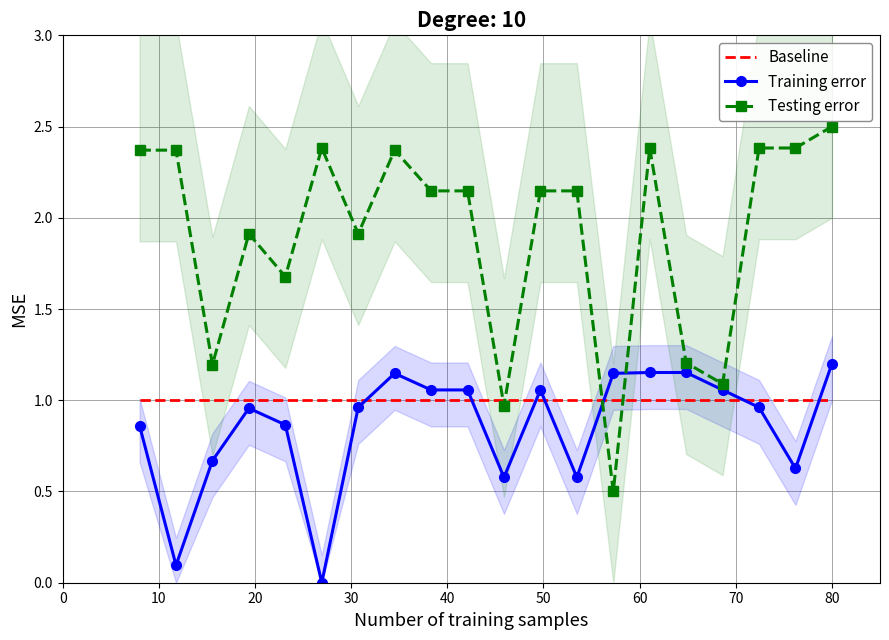

What are all the series names shown in the legend?

Baseline, Training error, Testing error